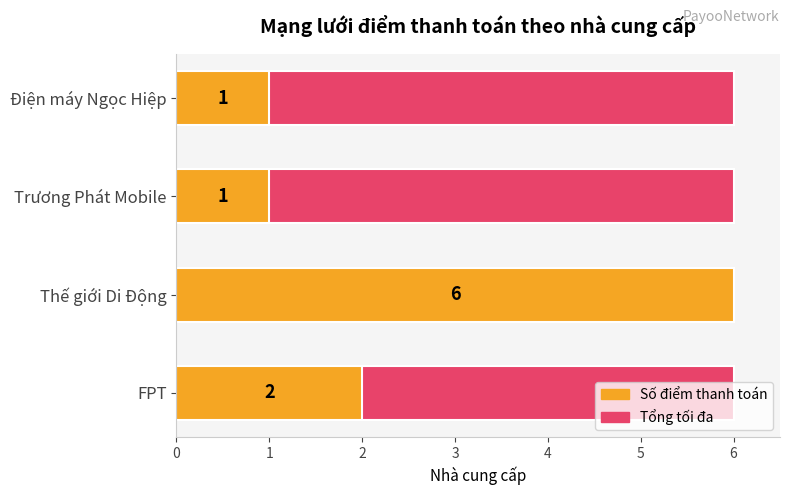

How many data points in Số điểm thanh toán are less than 2?

2